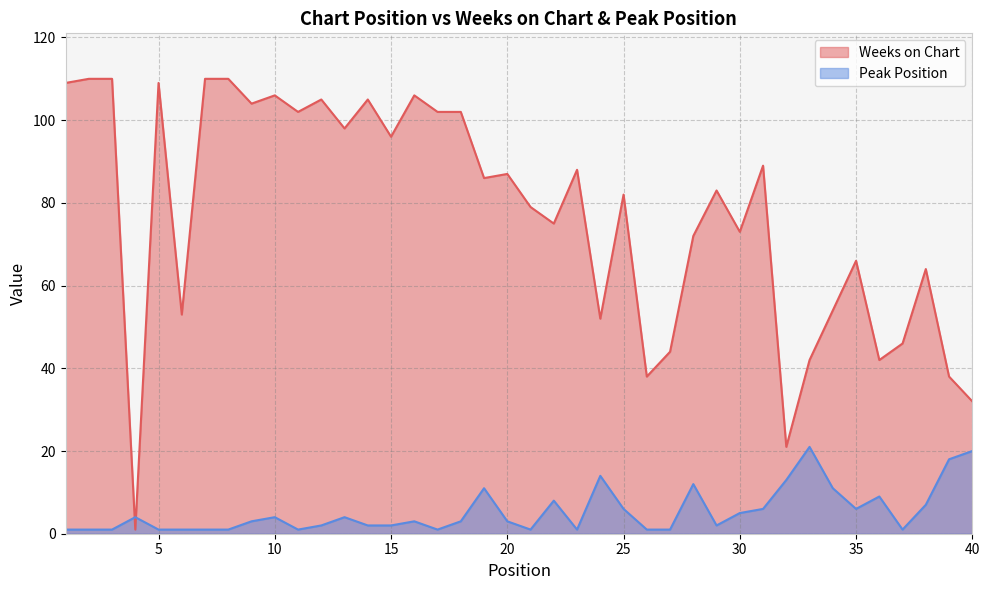

Reading left to right, extract all data points from this chart.

Weeks on Chart: 1=109	2=110	3=110	4=1	5=109	6=53	7=110	8=110	9=104	10=106	11=102	12=105	13=98	14=105	15=96	16=106	17=102	18=102	19=86	20=87	21=79	22=75	23=88	24=52	25=82	26=38	27=44	28=72	29=83	30=73	31=89	32=21	33=42	34=54	35=66	36=42	37=46	38=64	39=38	40=32
Peak Position: 1=1	2=1	3=1	4=4	5=1	6=1	7=1	8=1	9=3	10=4	11=1	12=2	13=4	14=2	15=2	16=3	17=1	18=3	19=11	20=3	21=1	22=8	23=1	24=14	25=6	26=1	27=1	28=12	29=2	30=5	31=6	32=13	33=21	34=11	35=6	36=9	37=1	38=7	39=18	40=20